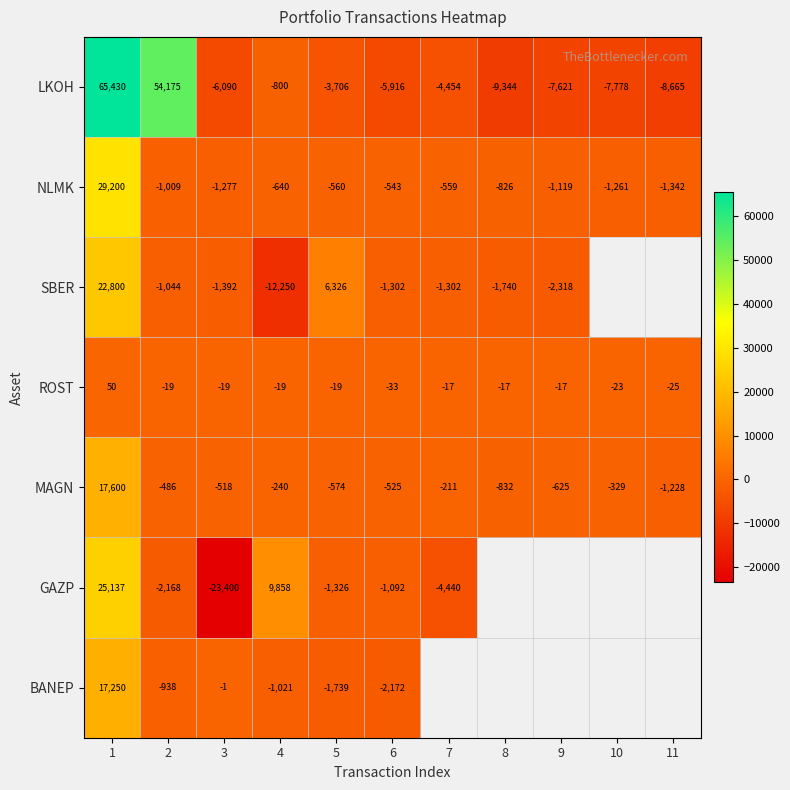

What is the spread (max minus min) of values at 7?

4436.6